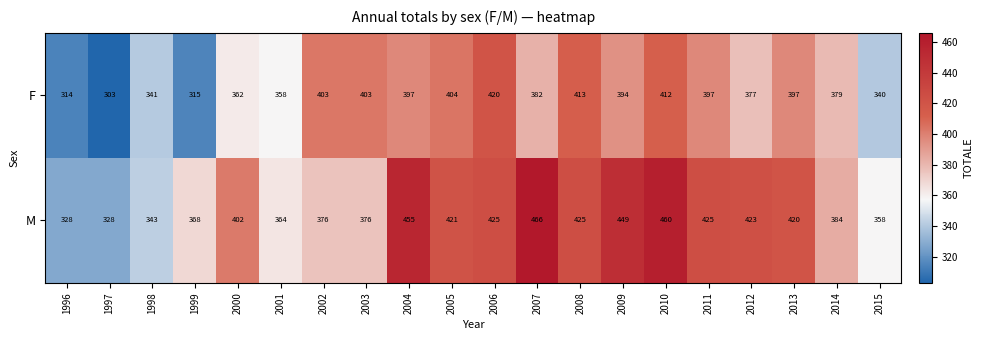

At which label does M first exceed 420?

2004